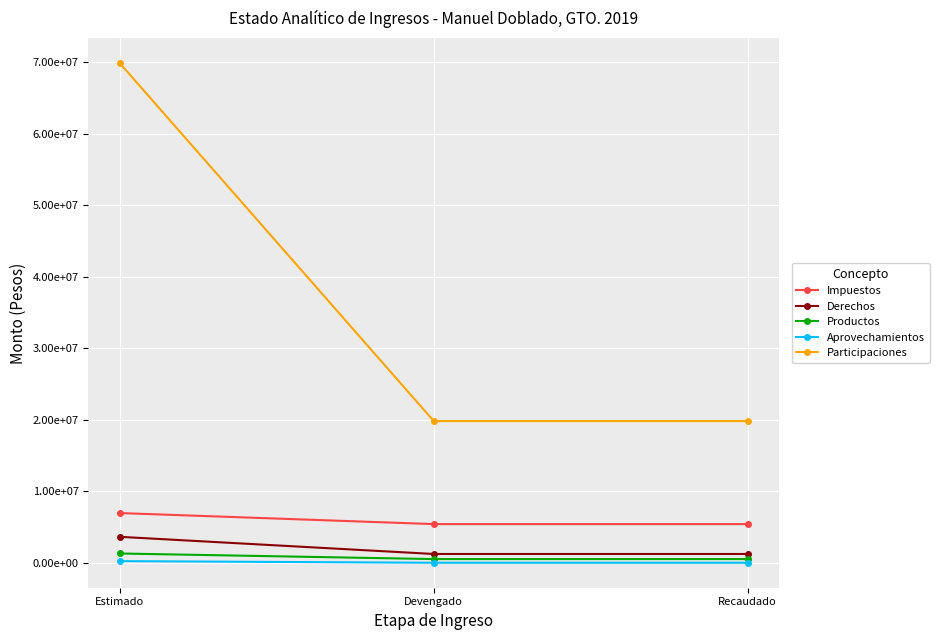

Reading left to right, extract all data points from this chart.

Impuestos: 6970291.5	5427322.3	5427322.3
Derechos: 3649064.0	1249483.9	1249483.9
Productos: 1317676.0	537623.5	537623.5
Aprovechamientos: 250670.0	25438.9	25438.9
Participaciones: 69845018.0	19829779.6	19829779.6